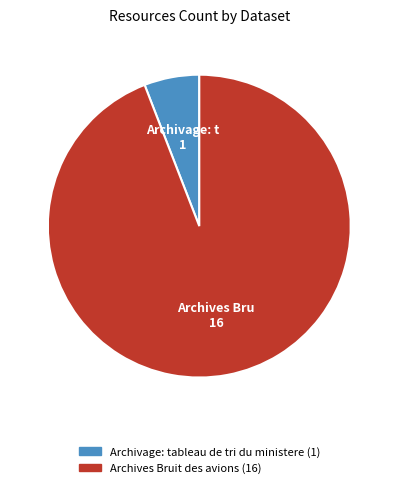

True or false: Archivage: tableau de tri du ministere accounts for 1% of the total.

False